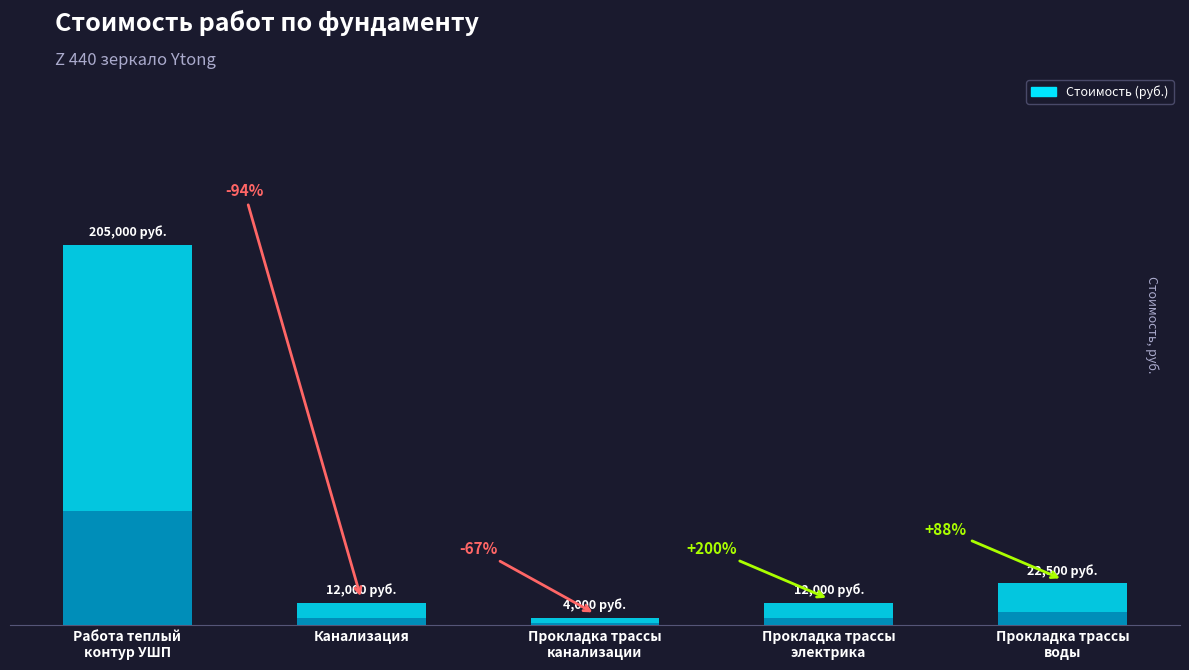

Rank the categories by value from highest to lowest.

Работа теплый
контур УШП, Прокладка трассы
воды, Канализация, Прокладка трассы
электрика, Прокладка трассы
канализации